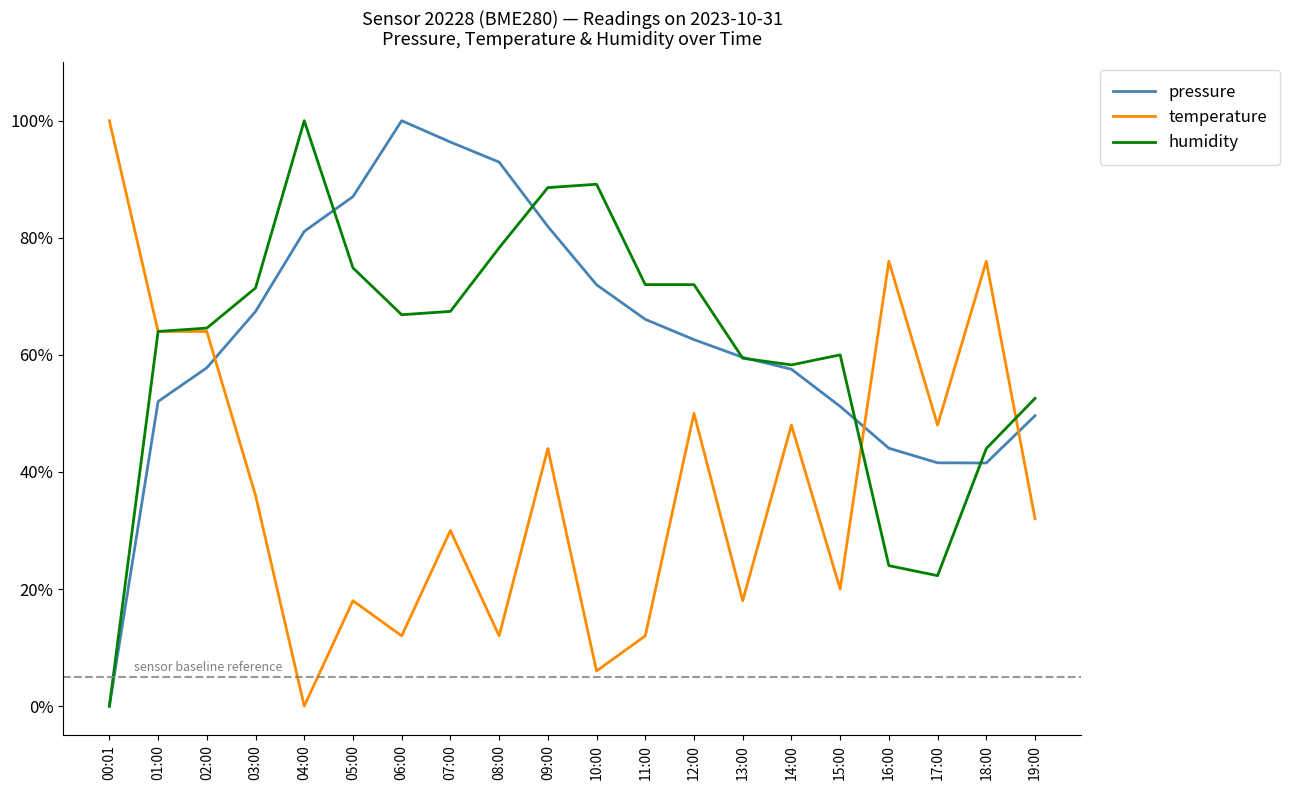

Rank the series at 19:00 from lowest to highest value.

temperature, pressure, humidity